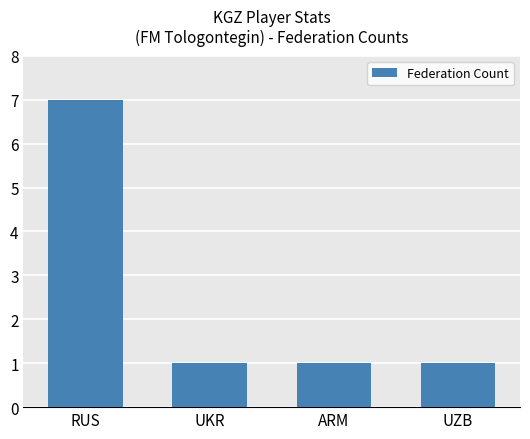

Reading left to right, transcribe all the data shown in this chart.

RUS=7	UKR=1	ARM=1	UZB=1